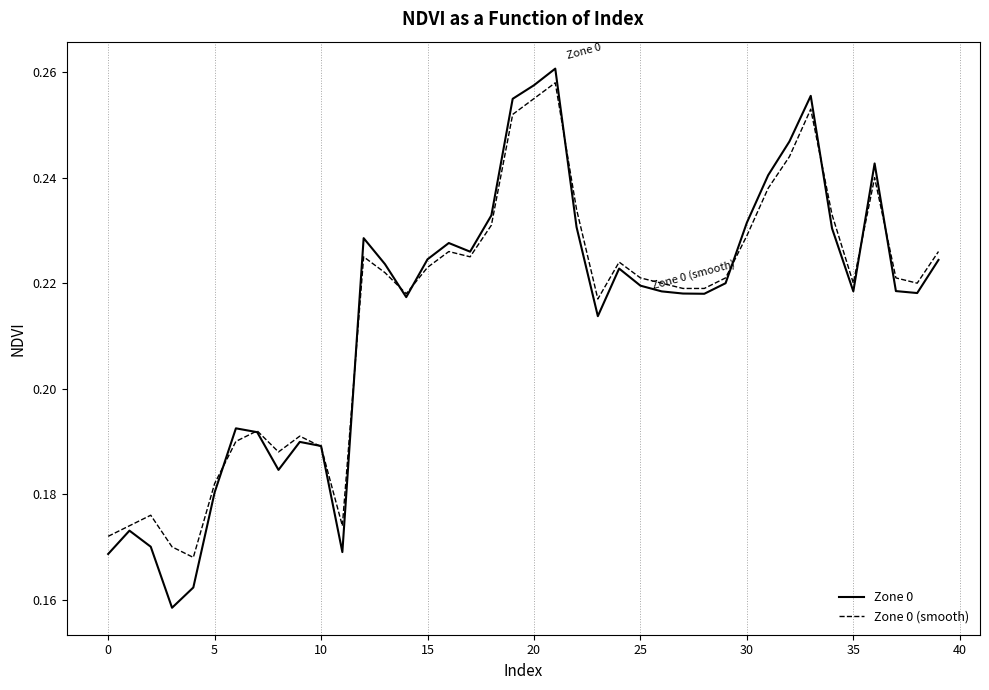

Which series has the widest spread of values?

Zone 0